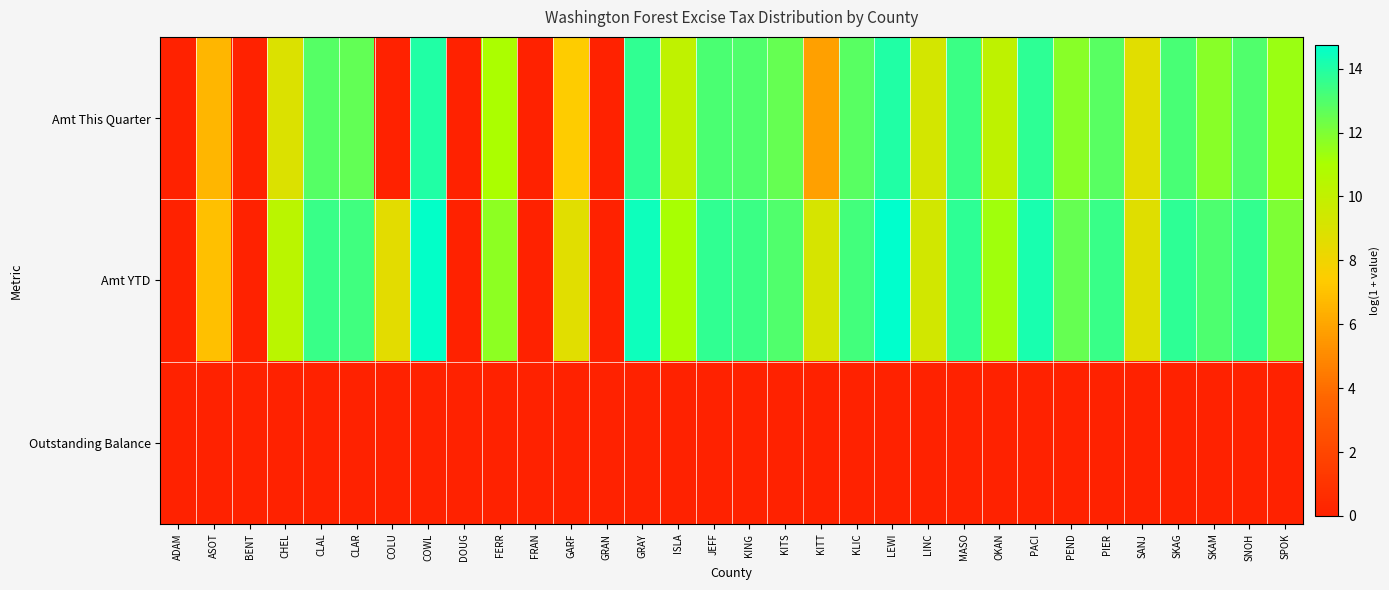

Which series has the widest spread of values?

Amt YTD